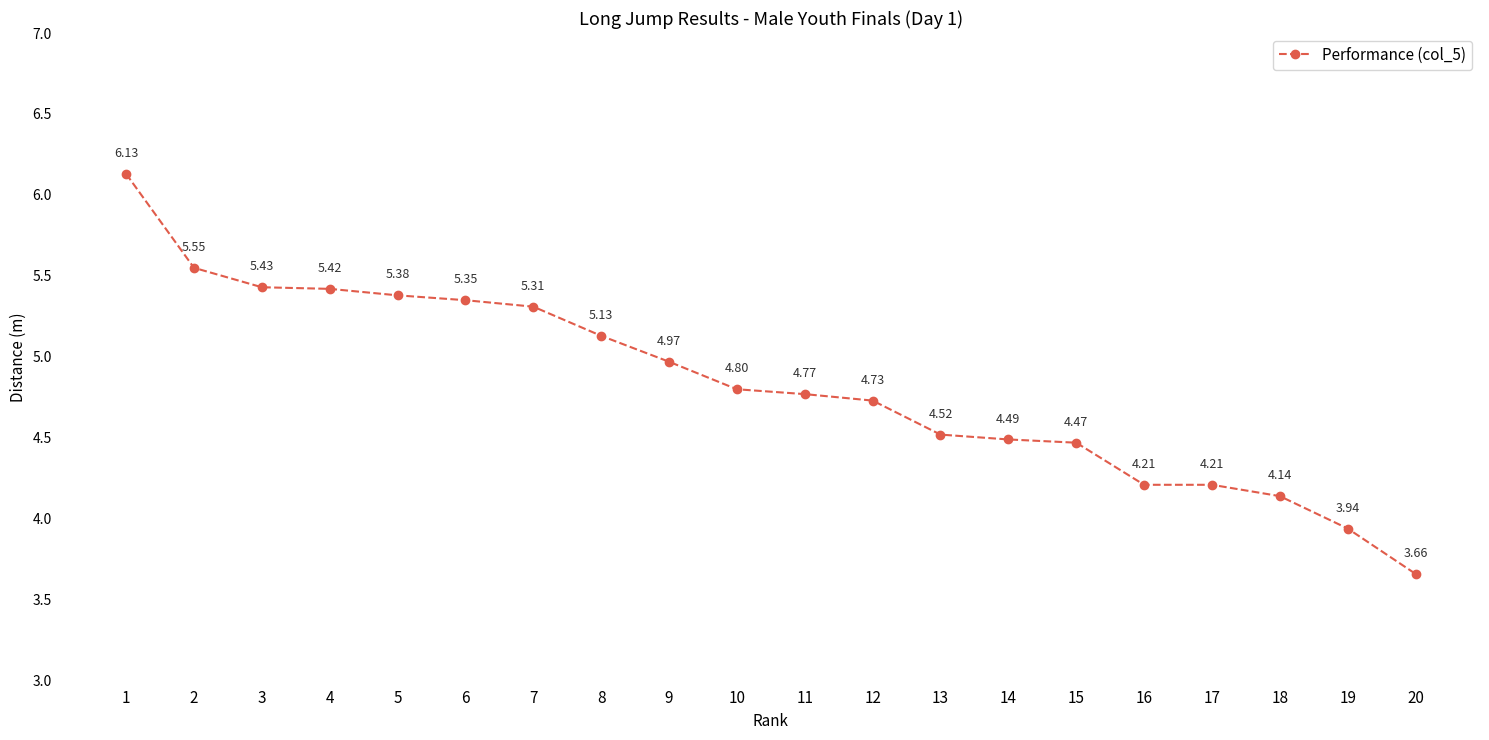

The chart shows a value of 5.4 at 3. True or false?

True